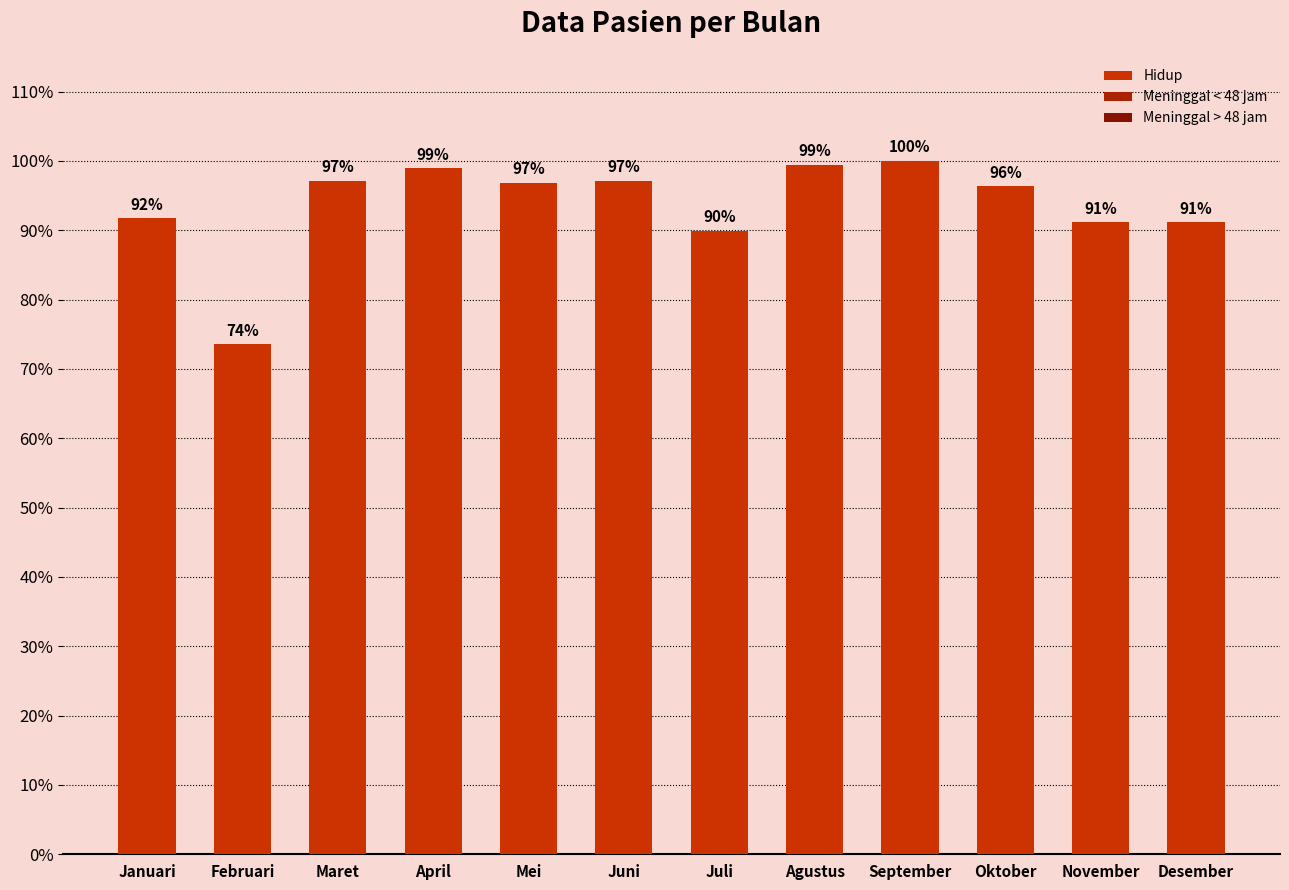

Which label corresponds to the largest value in the chart?

September